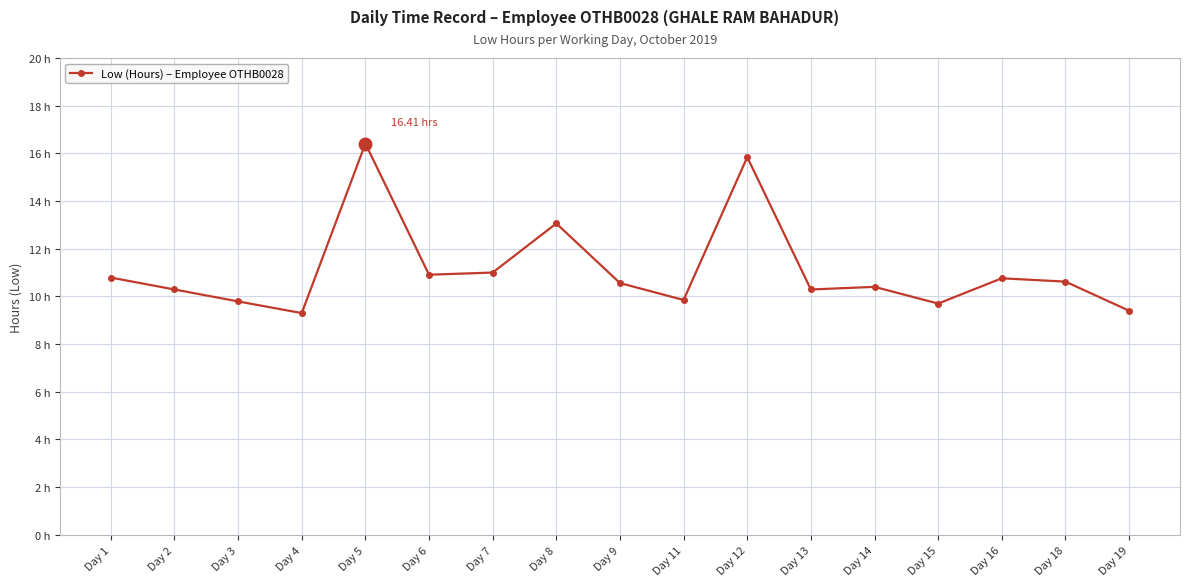

Reading right to left, what are all the values shown in this chart?

Day 19=9.4	Day 18=10.6	Day 16=10.8	Day 15=9.7	Day 14=10.4	Day 13=10.3	Day 12=15.8	Day 11=9.8	Day 9=10.6	Day 8=13.1	Day 7=11.0	Day 6=10.9	Day 5=16.4	Day 4=9.3	Day 3=9.8	Day 2=10.3	Day 1=10.8